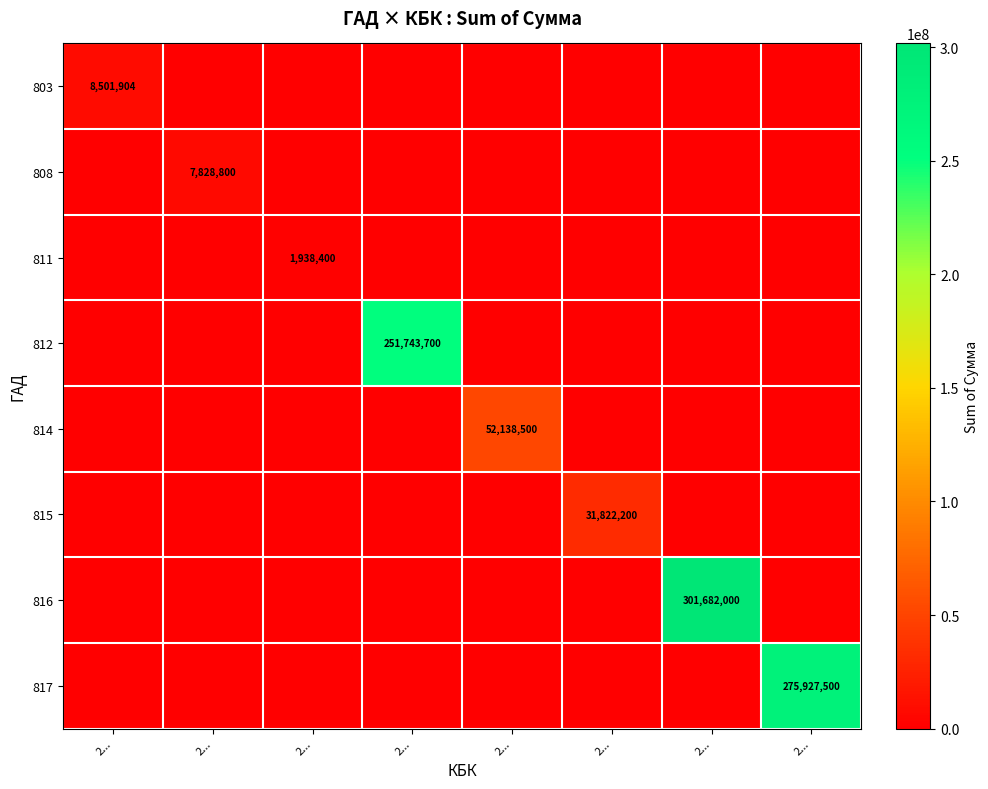

What is the approximate value of 816 at 2...?

301682000